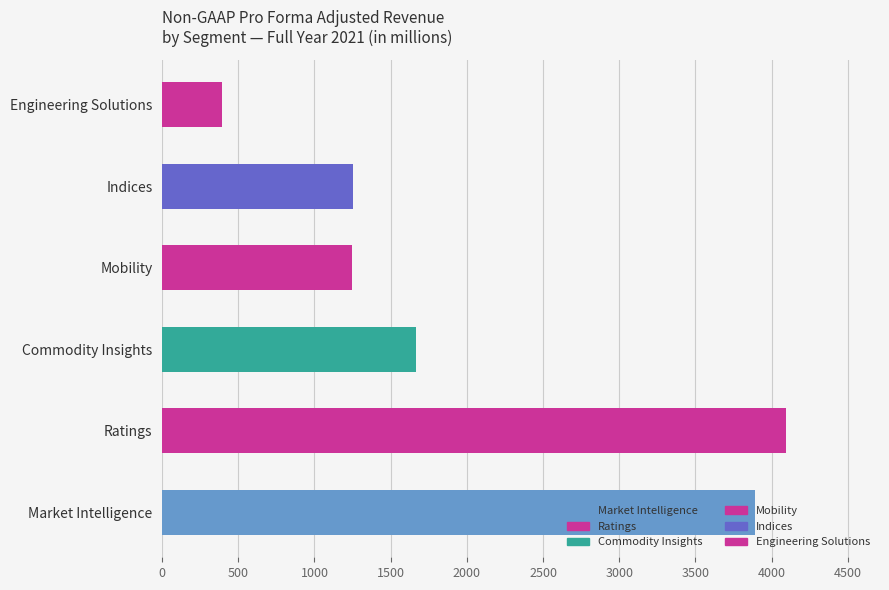

Between Commodity Insights and Engineering Solutions, which is larger?

Commodity Insights